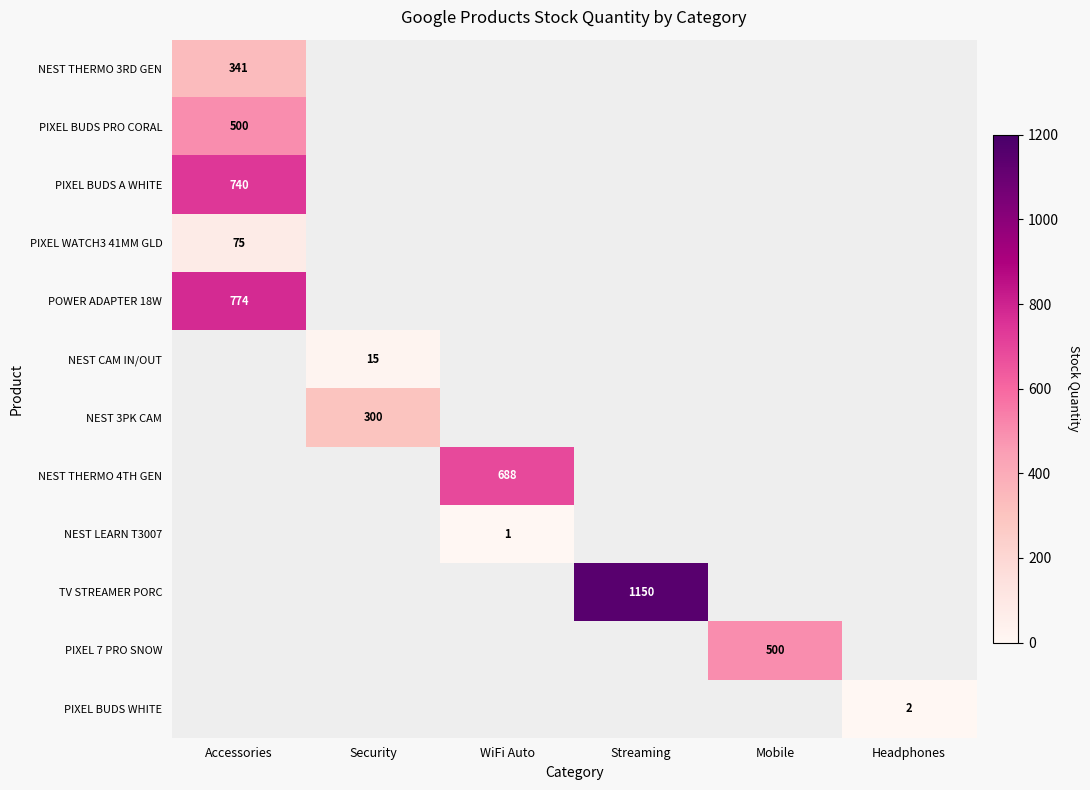

Is it true that NEST THERMO 3RD GEN equals 341 at Accessories?

True